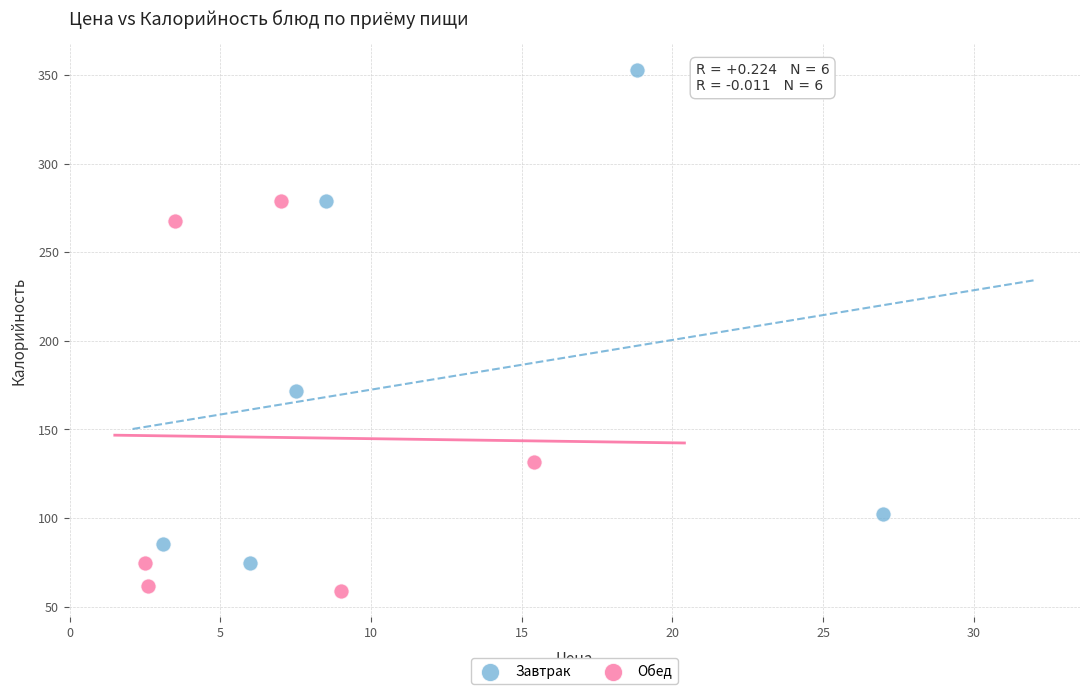

Which series contains the lowest Y value?

Обед